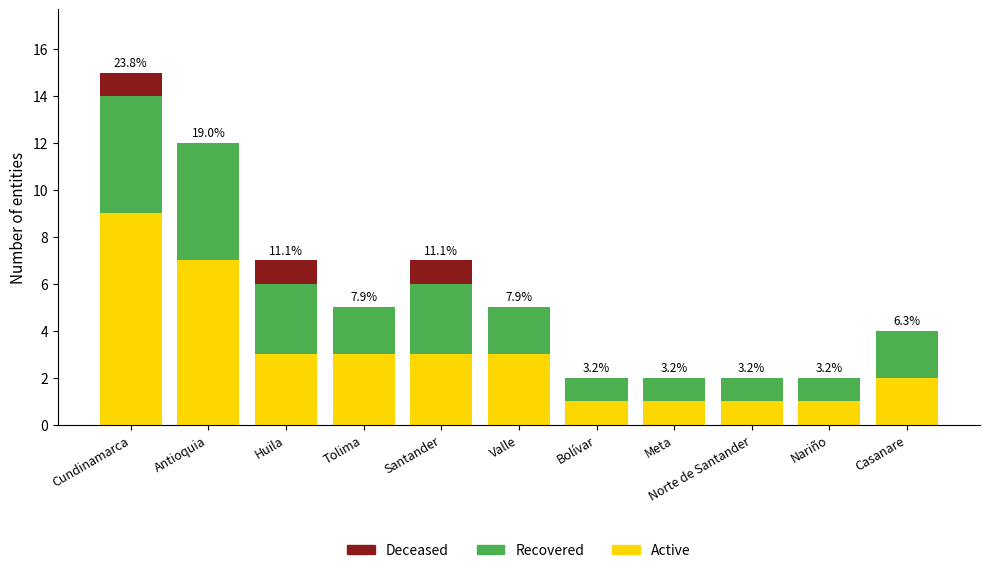

What are all the series names shown in the legend?

Deceased, Recovered, Active